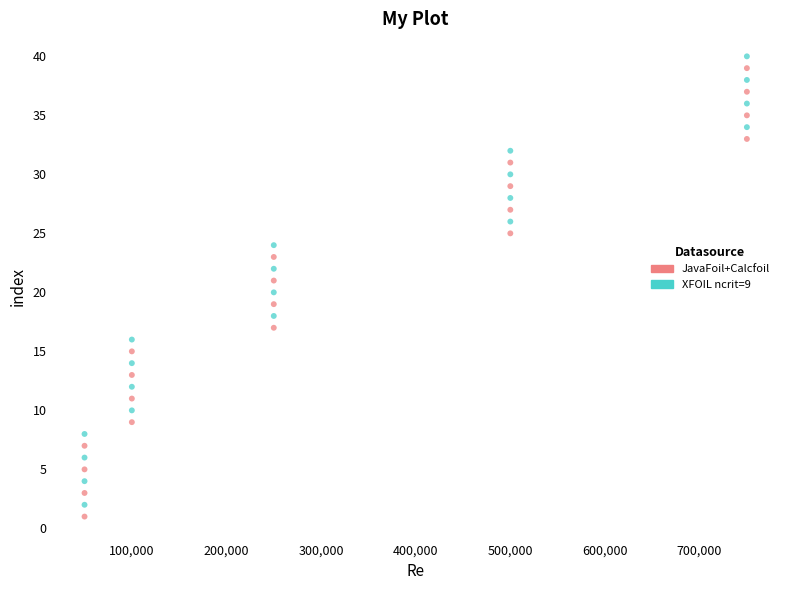

Across all data points, what is the range of X values (max minus min)?

700000